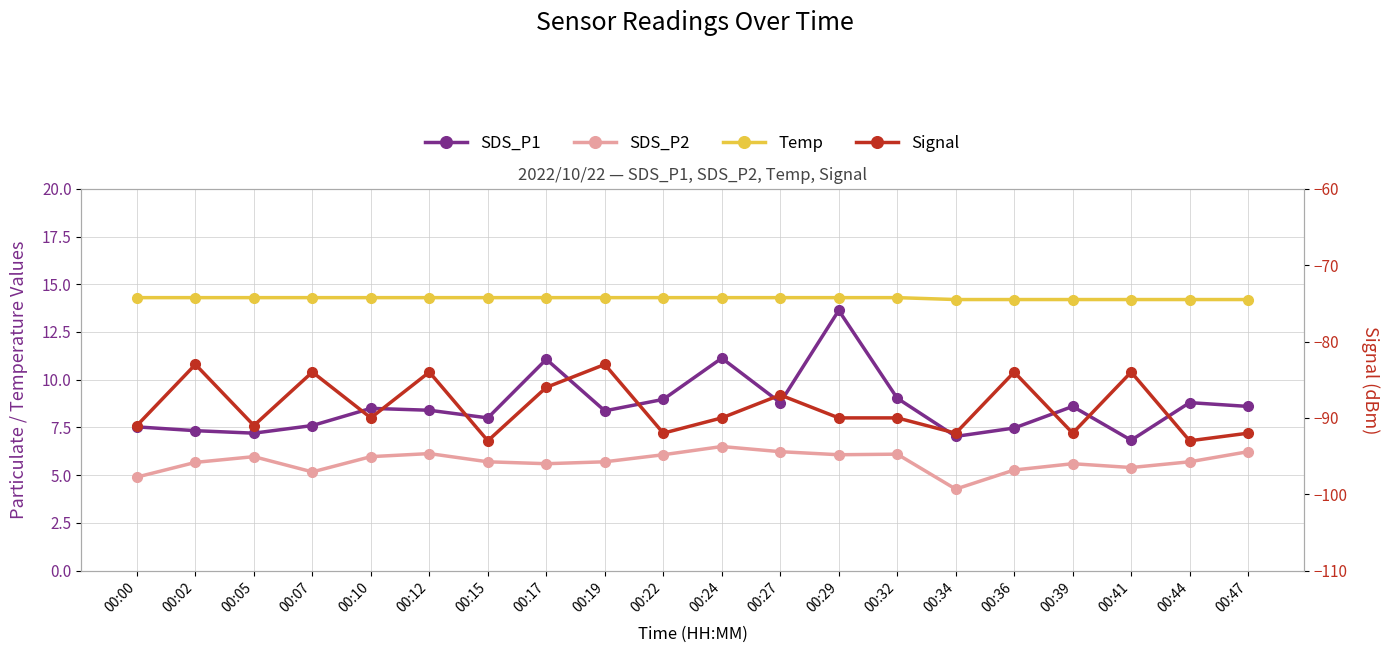

How many lines are shown in the chart?

4